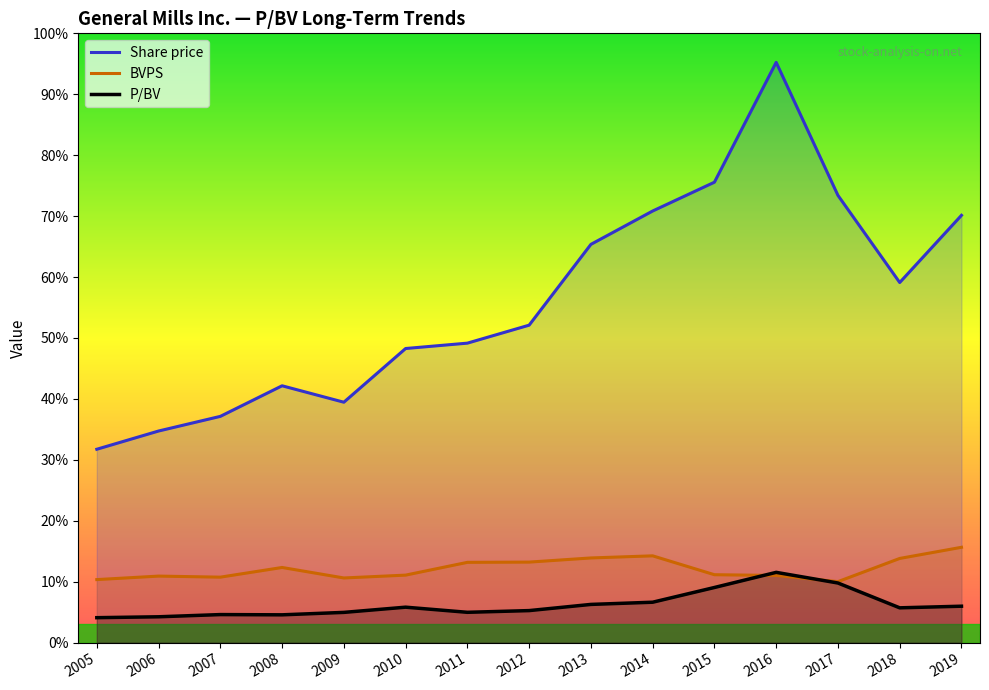

True or false: BVPS and P/BV intersect in this chart.

True